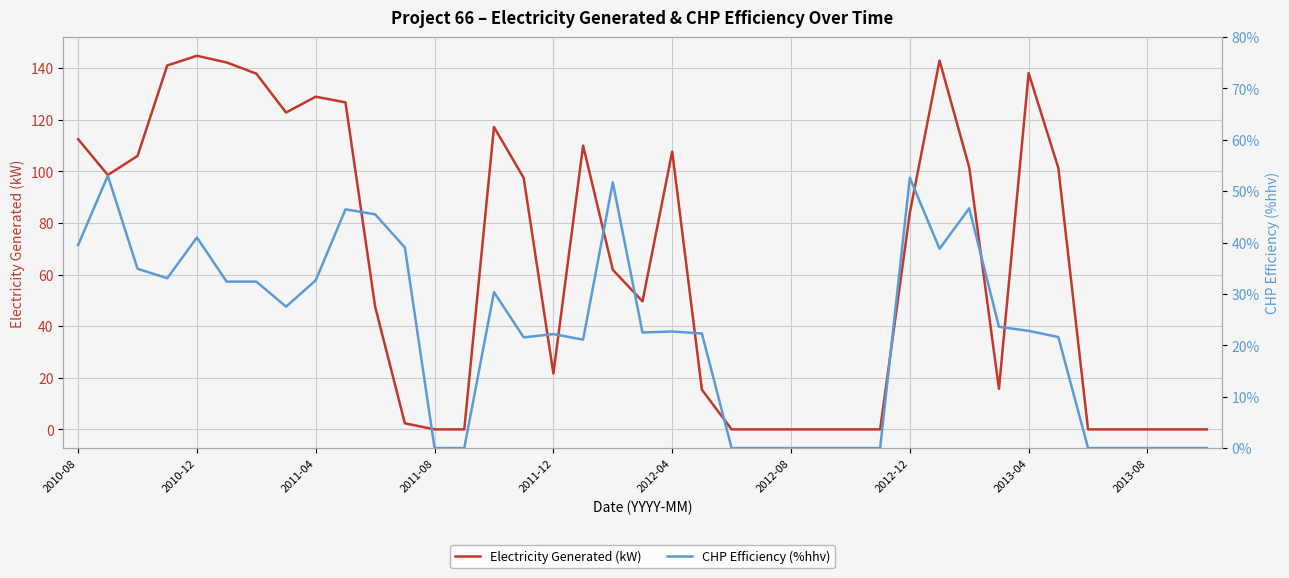

Is it true that CHP Efficiency (%hhv) equals 39.0 at 11?

True